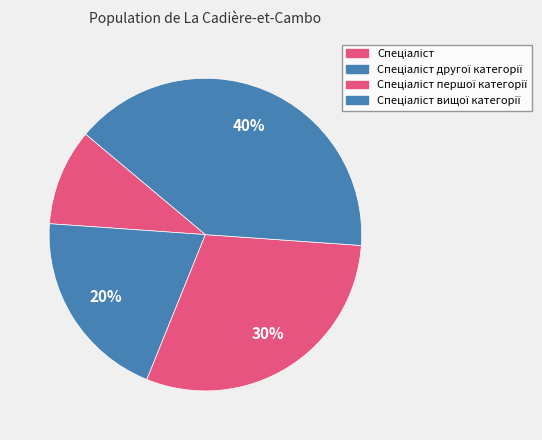

Which slice is the smallest?

Спеціаліст